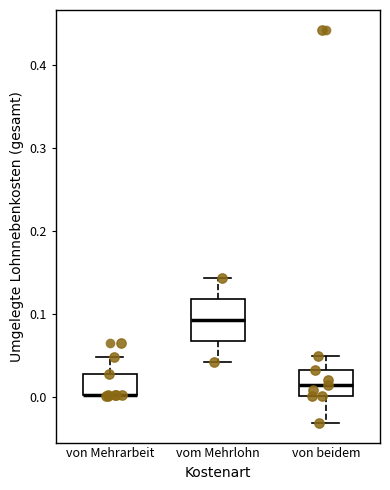

Which box is the tallest, from its lower edge to its upper edge?

vom Mehrlohn